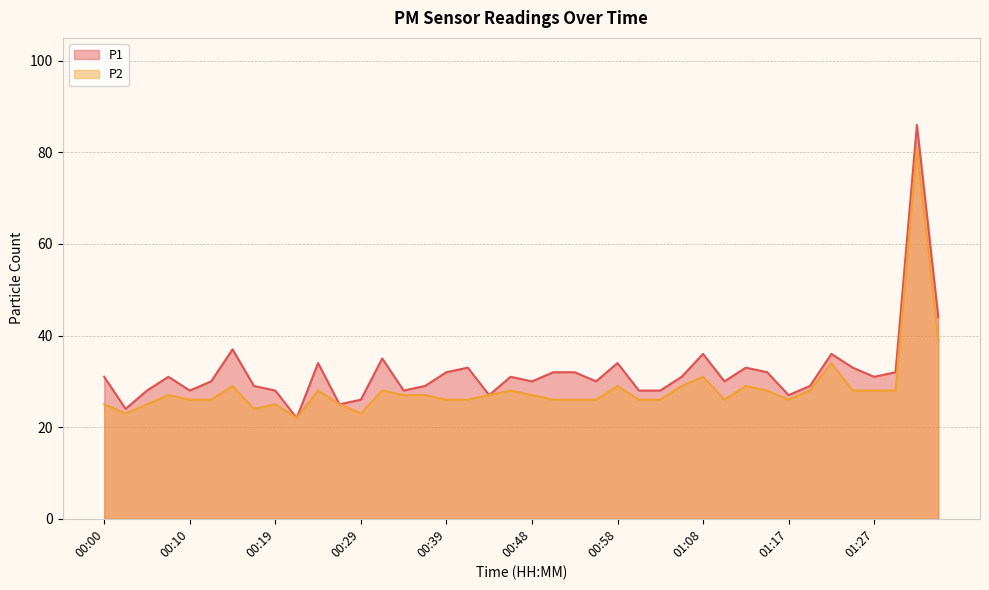

What are all the series names shown in the legend?

P1, P2